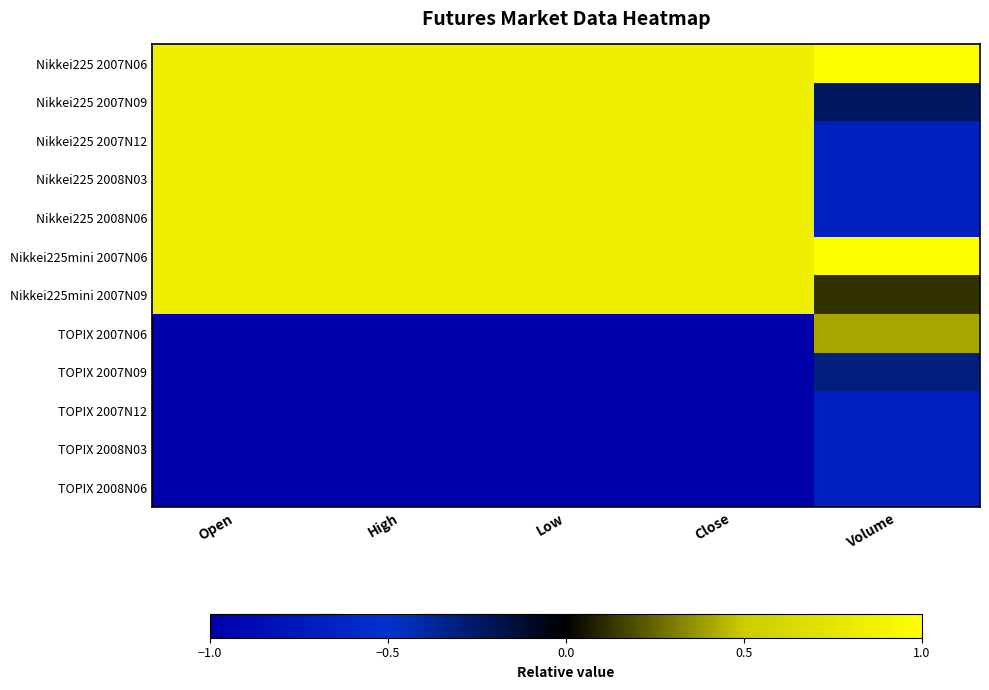

List the series in order of their peak value, lowest first.

TOPIX 2007N12, TOPIX 2008N03, TOPIX 2008N06, TOPIX 2007N09, TOPIX 2007N06, Nikkei225 2007N12, Nikkei225 2008N06, Nikkei225 2008N03, Nikkei225 2007N09, Nikkei225mini 2007N09, Nikkei225 2007N06, Nikkei225mini 2007N06